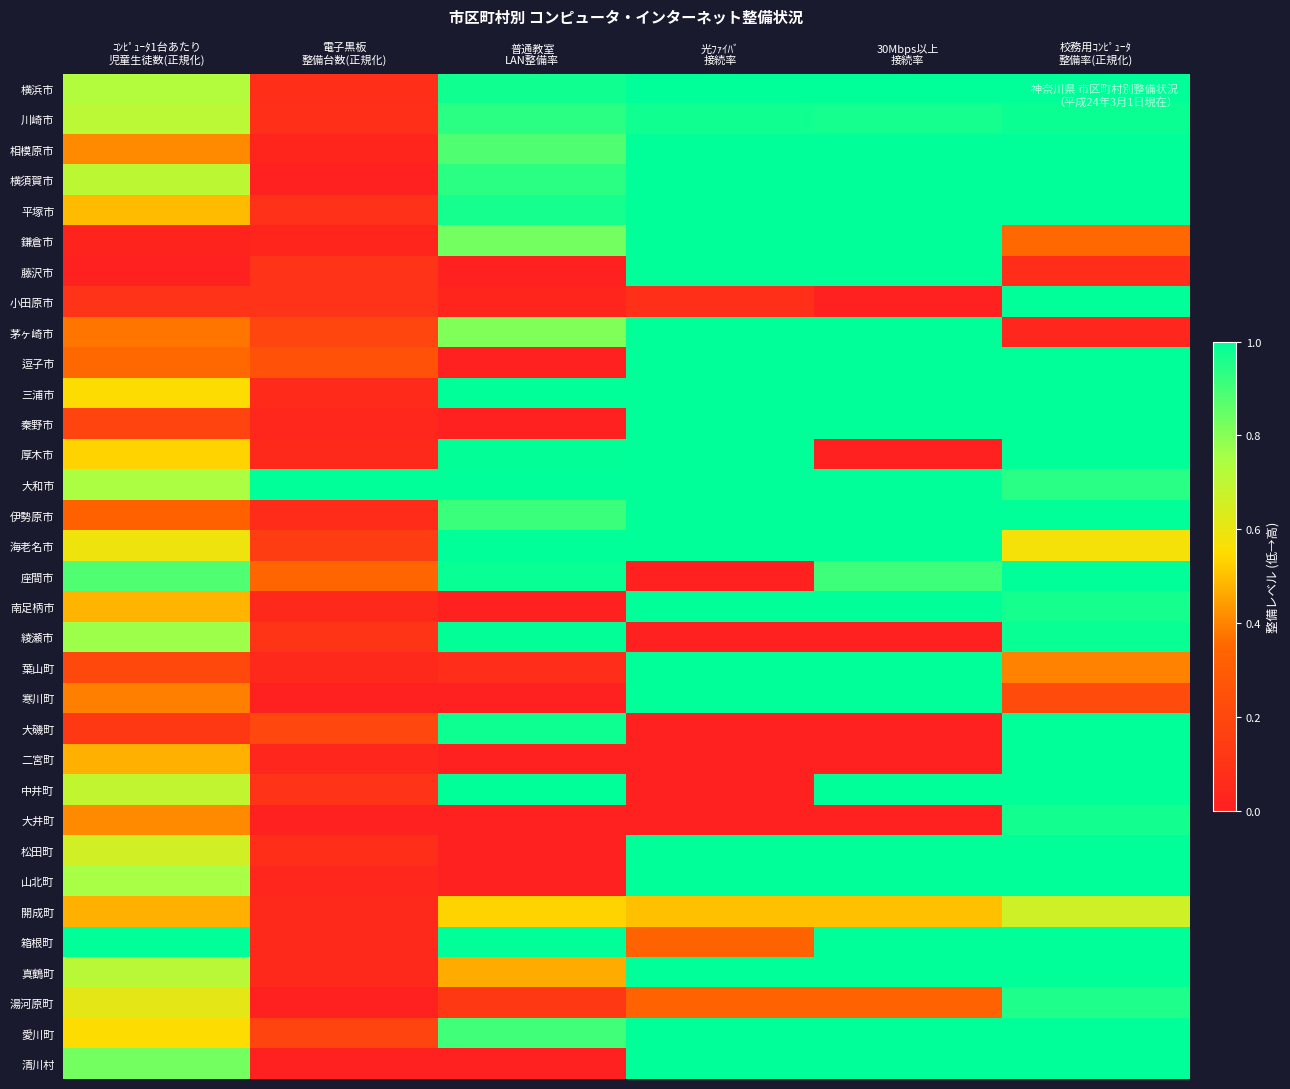

Which label corresponds to the smallest value in the chart?

電子黒板
整備台数(正規化)